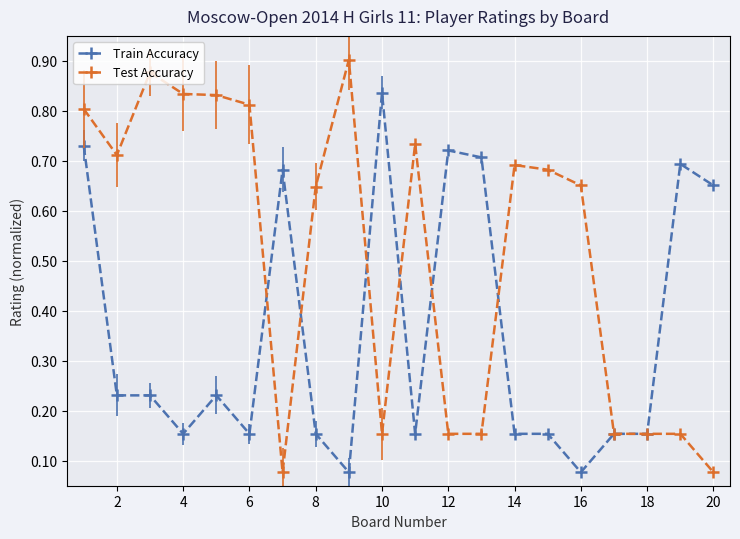

Which series has the largest total across all categories?

Test Accuracy